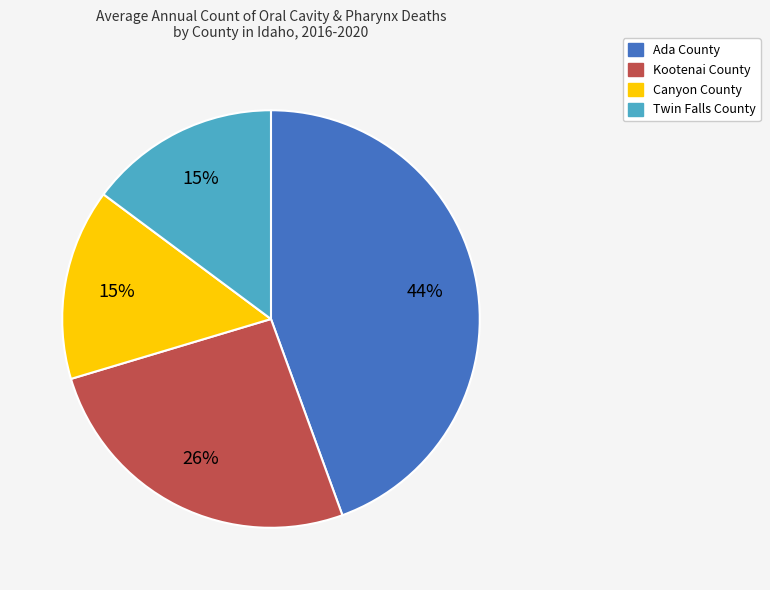

How many slices are in this pie chart?

4